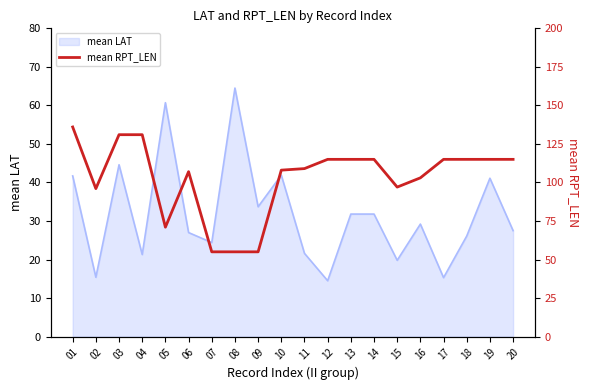

Is it true that mean LAT equals 26.1 at 18?

True